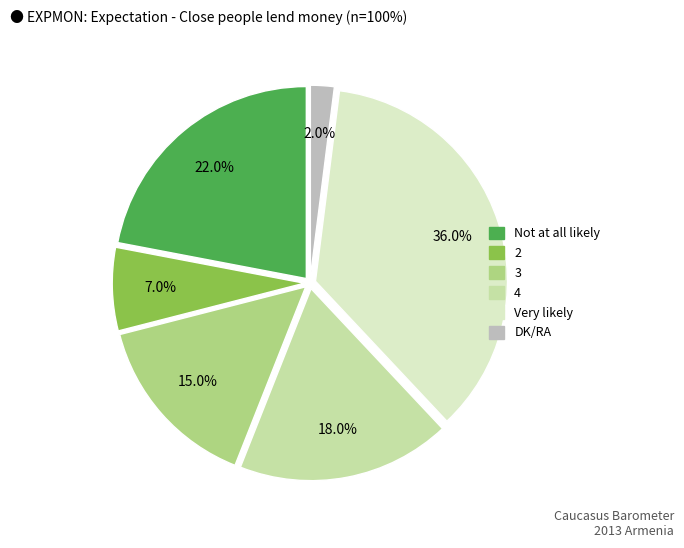

How many segments does this pie chart have?

6